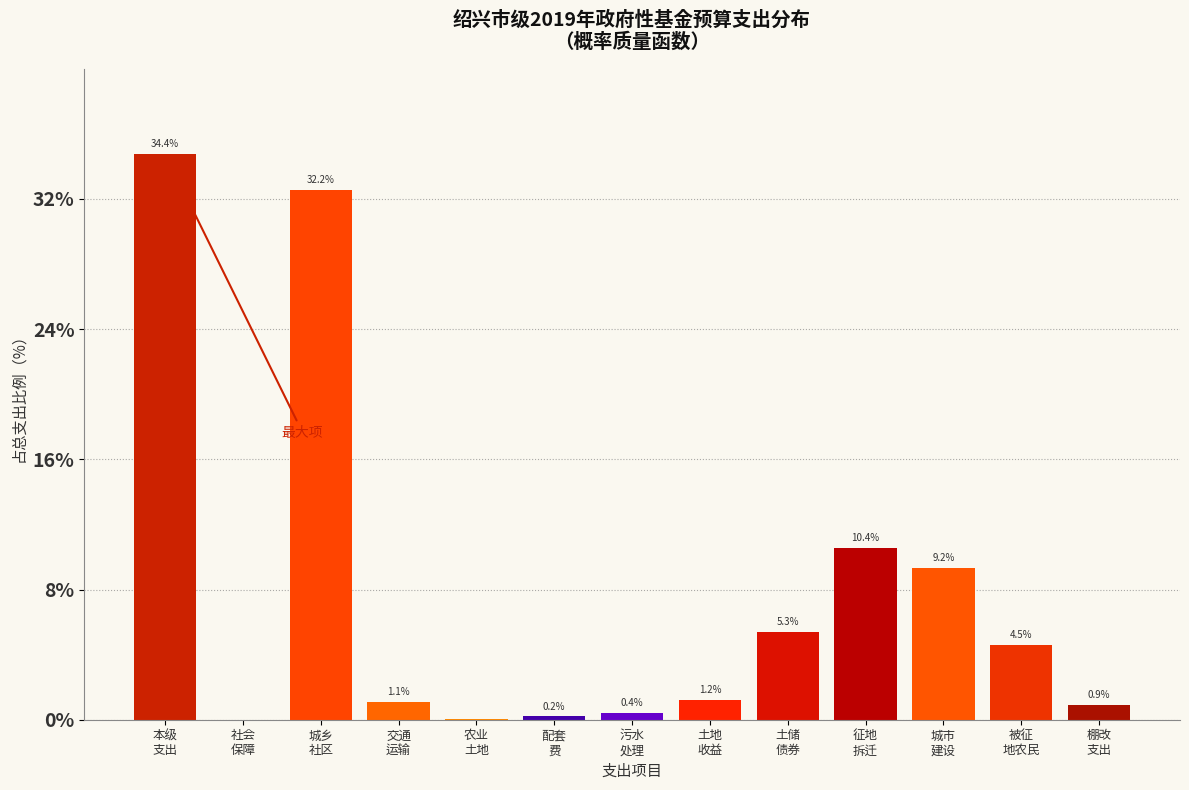

What is the greatest value displayed?

34.4